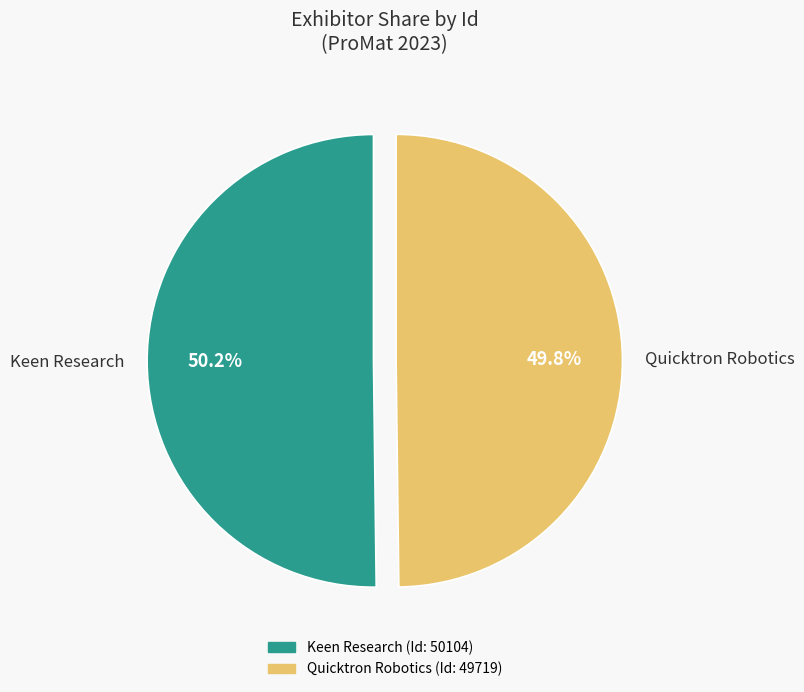

Is it true that Keen Research is 50% of the pie?

True